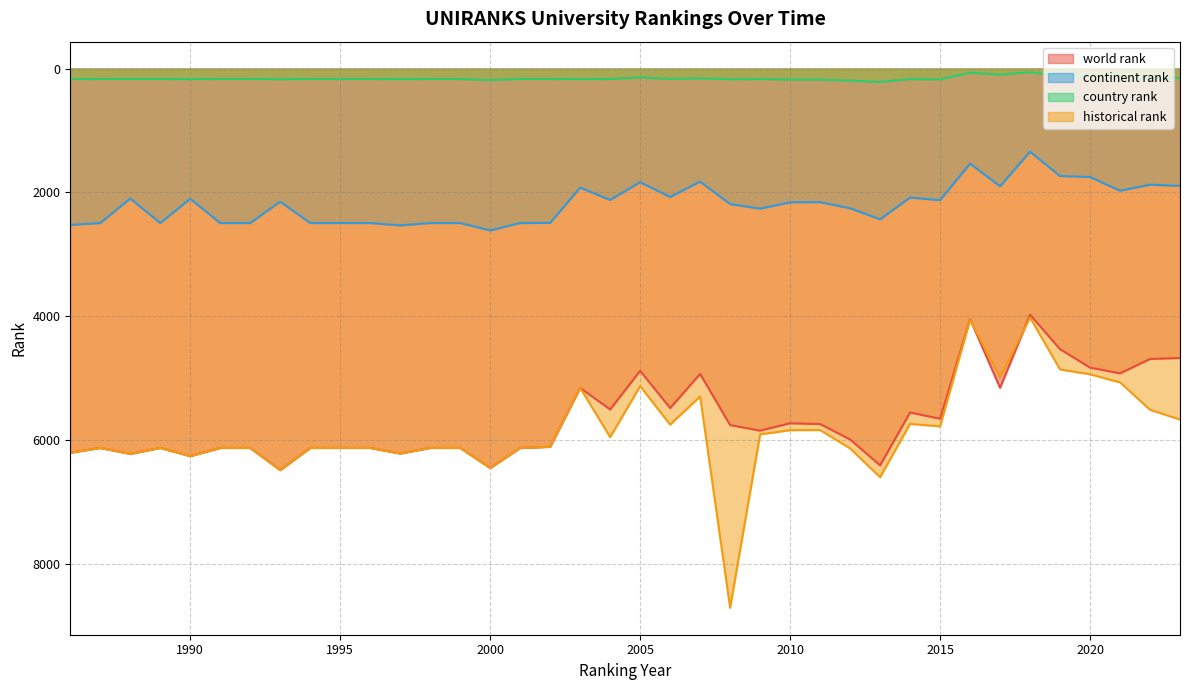

What is the total value across all series at 1987?

14914